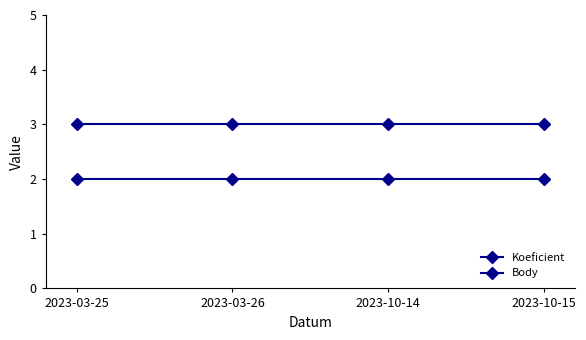

How many lines are shown in the chart?

2